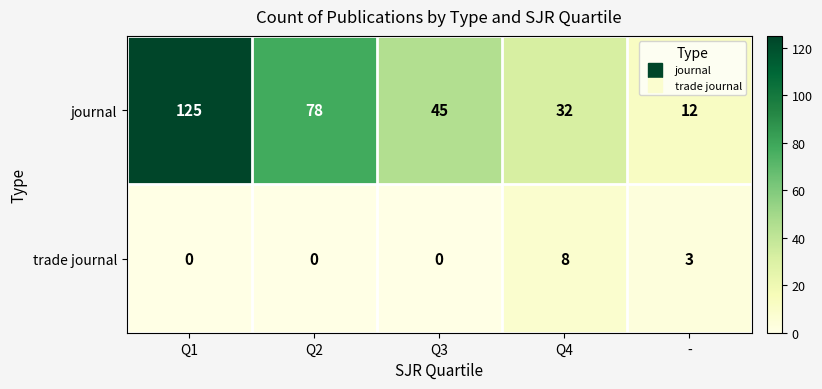

At which category is the sum across all series the highest?

Q1